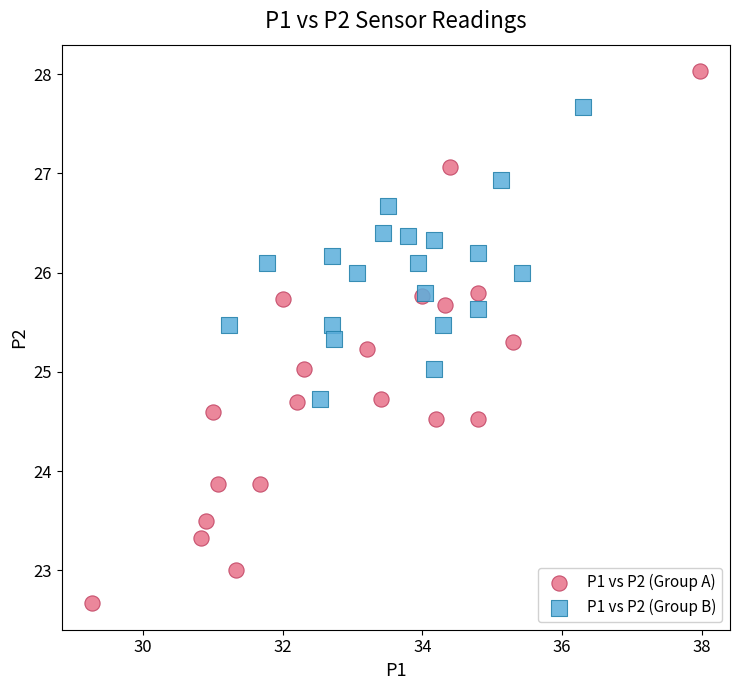

Which series has the widest spread of Y values?

P1 vs P2 (Group A)